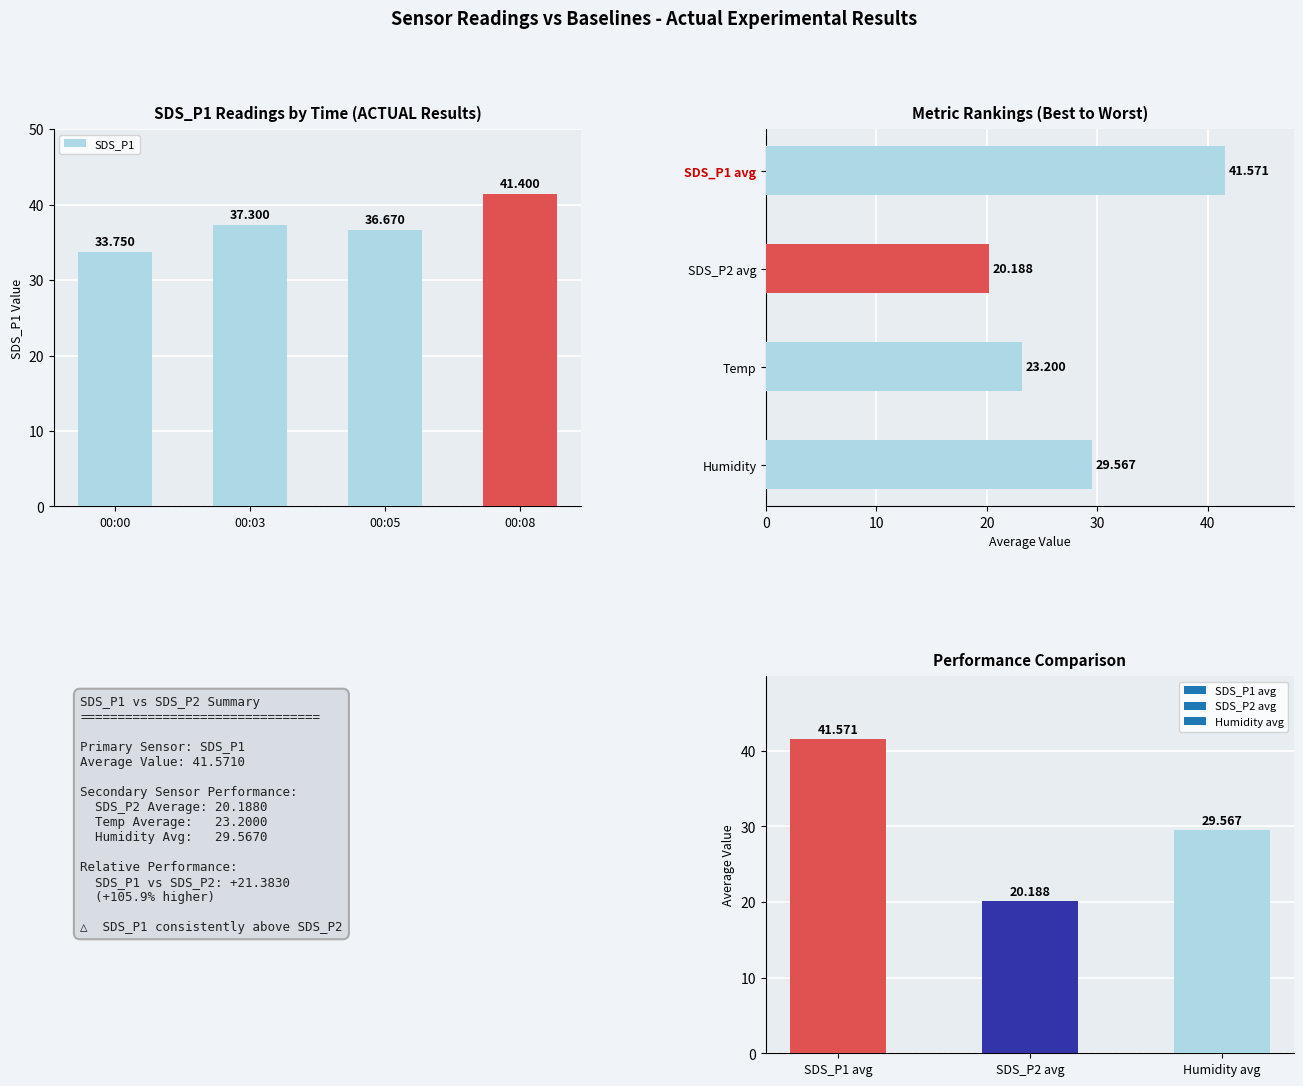

List the labels in order of value, largest first.

00:08, 00:03, 00:05, 00:00